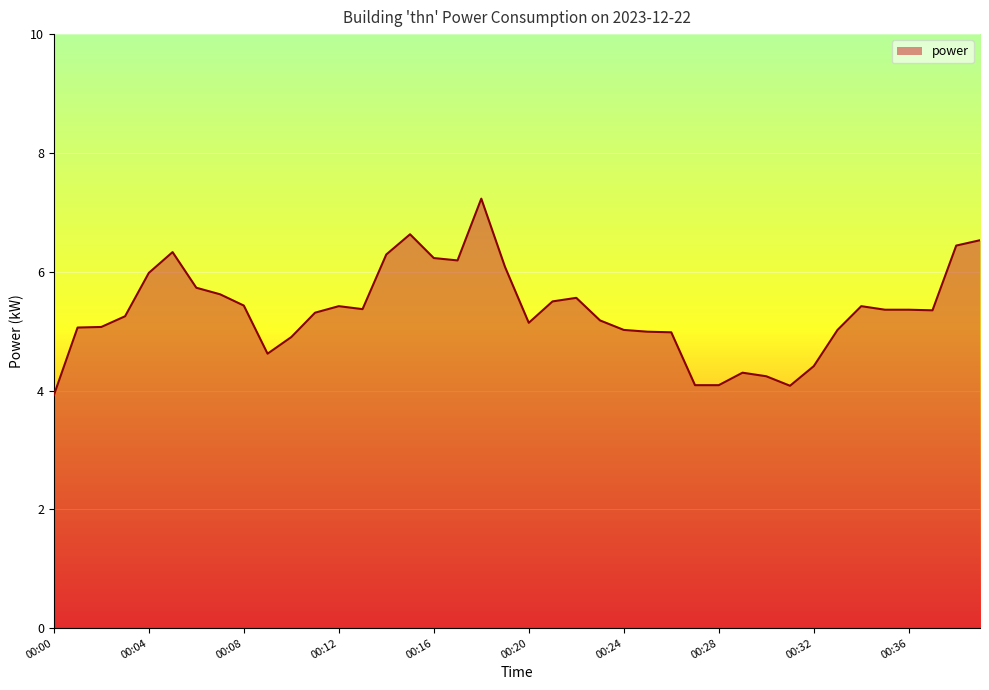

What is the difference between the maximum and minimum values?

3.3